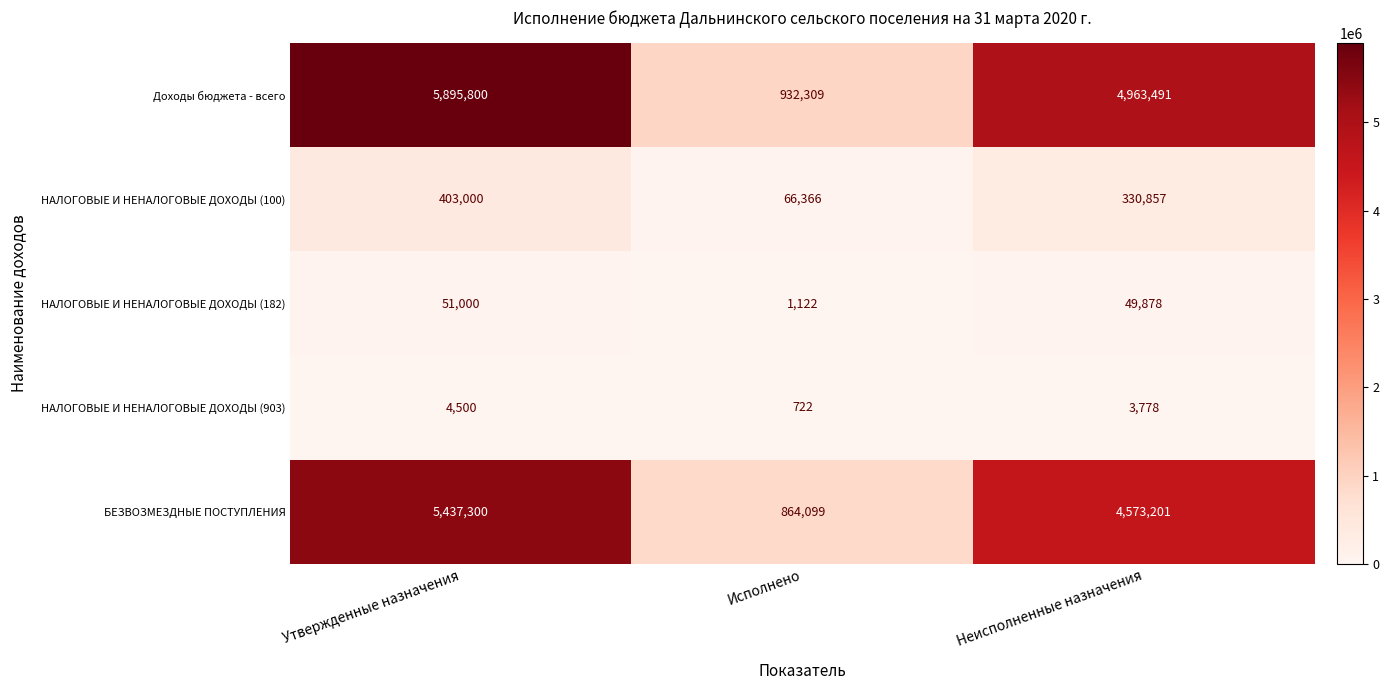

What is the minimum value shown in the chart?

722